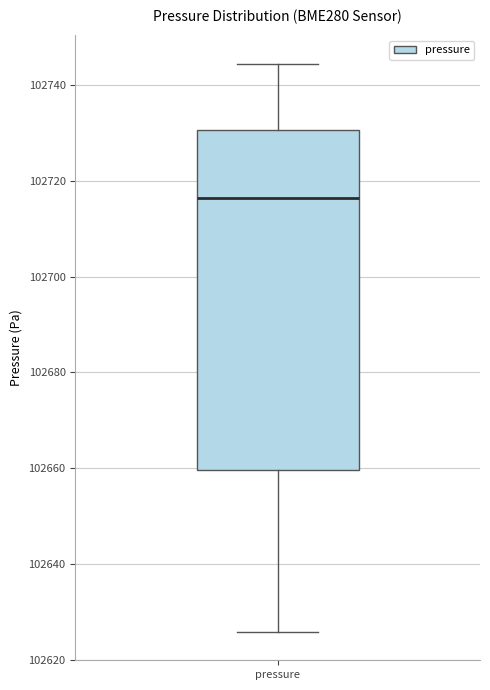

Transcribe this box plot: give where the median line is, the range the box spans, and where the two whiskers end, as read against the y-axis. The values are not printed on the chart, so give them approximately, as read against the axis.

median 102716, box 102660 to 102730, whiskers 102626 to 102744